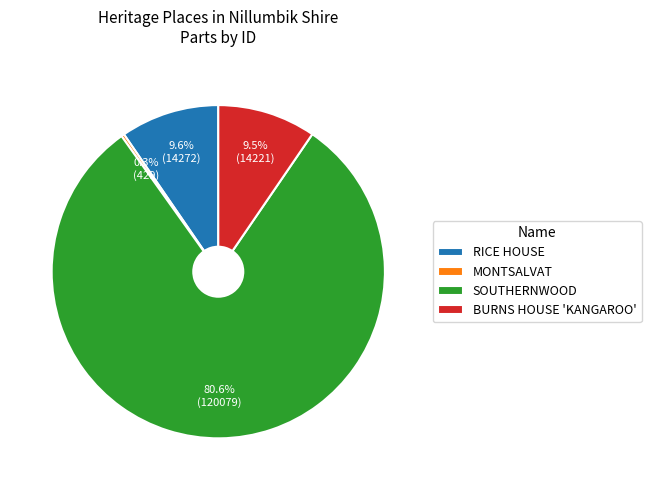

How many slices are in this pie chart?

4